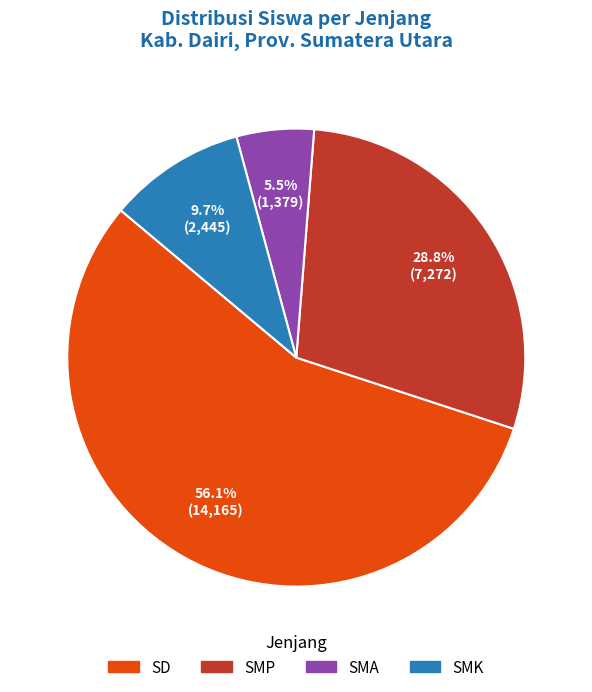

Does any single category account for the majority?

Yes